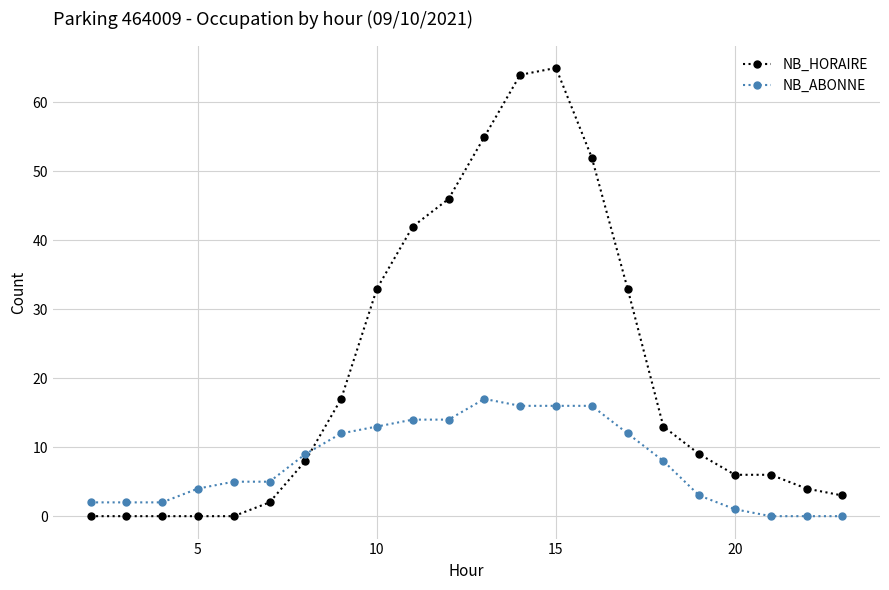

How many values in the NB_ABONNE series are below 8?

11